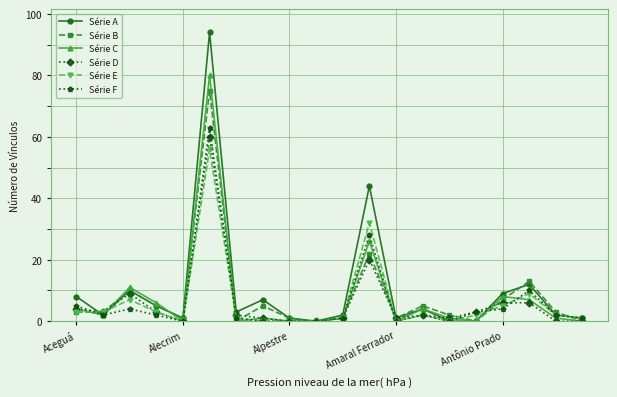

True or false: Série B and Série E cross at least once.

True